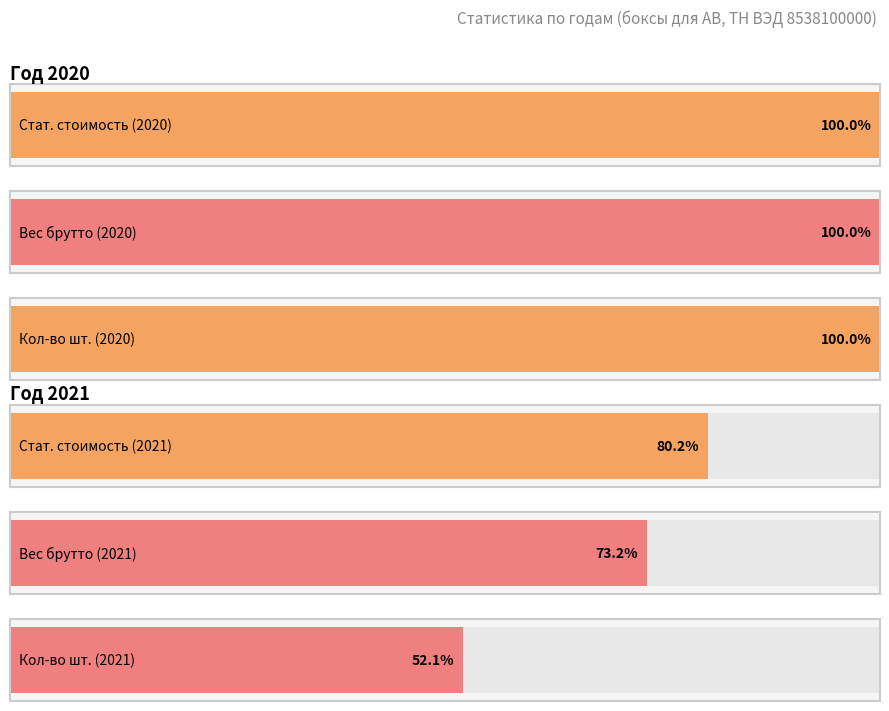

Are the bars horizontal?

Yes